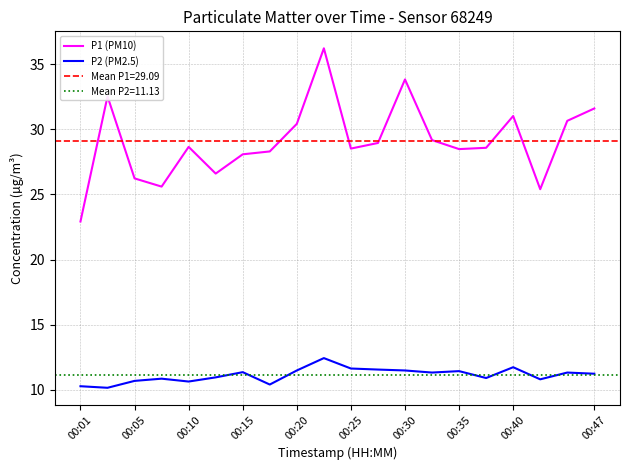

Is it true that P2 (PM2.5) equals 11.5 at 00:30?

True